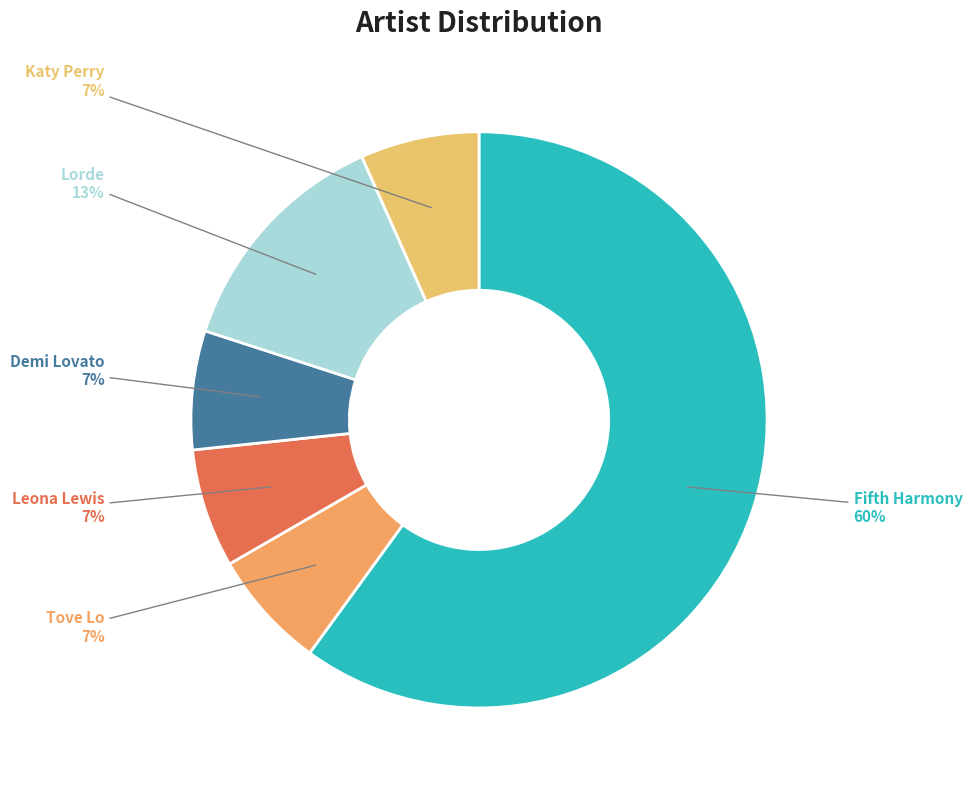

Count the number of slices in the pie.

6